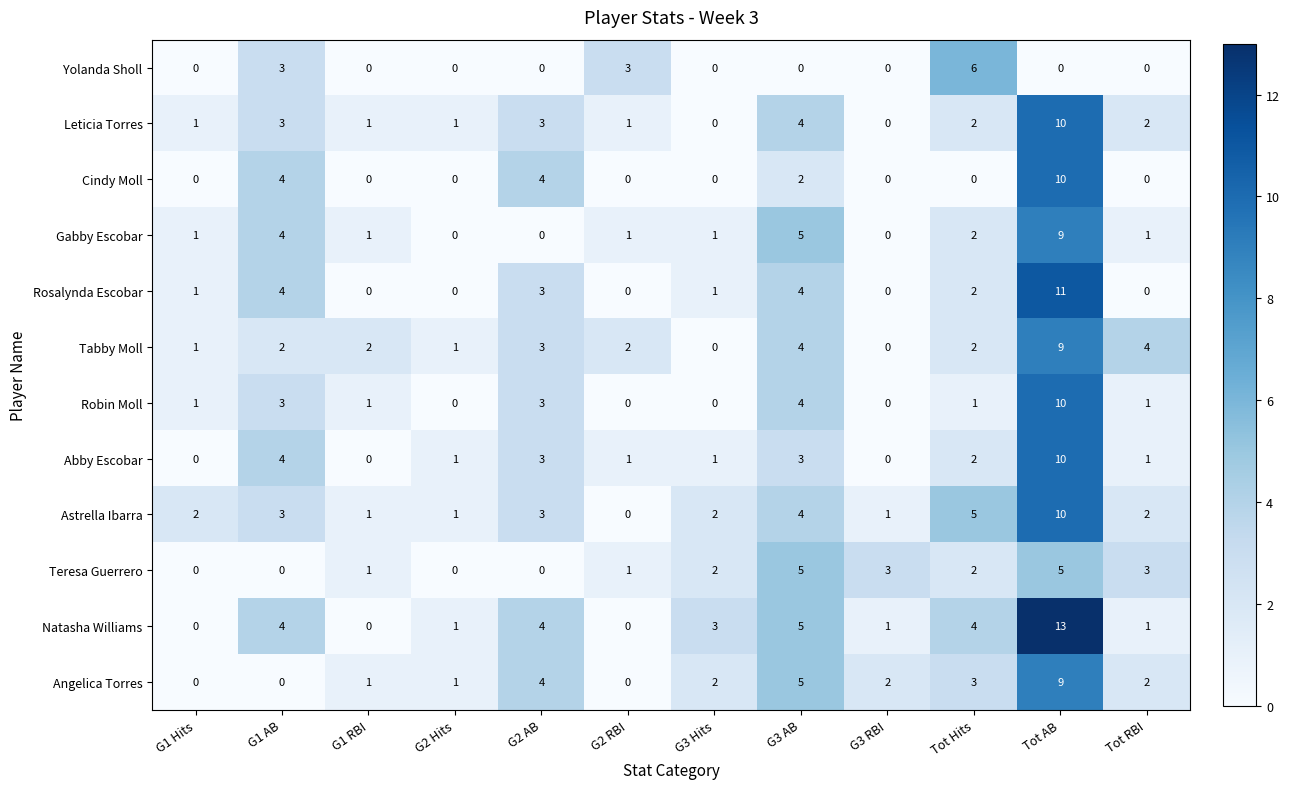

How many data points in Yolanda Sholl are above 0?

3